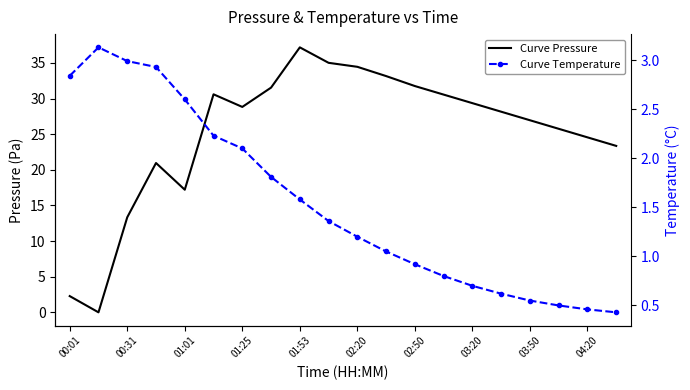

What is the average value of the Curve Pressure series?

25.3